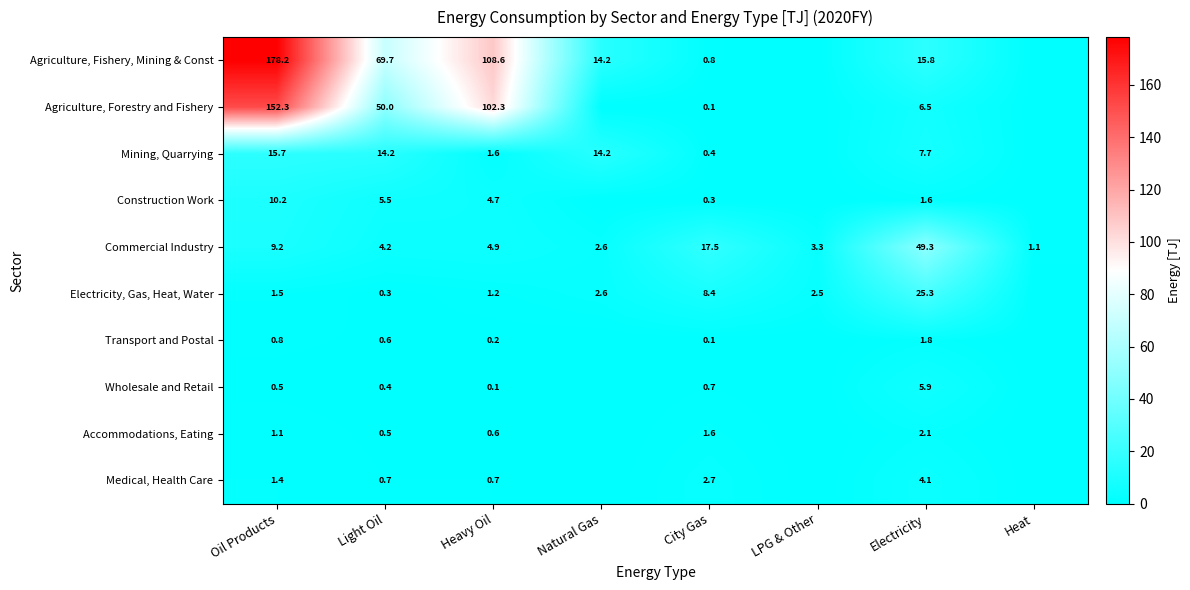

What is the total value across all series at City Gas?

32.6